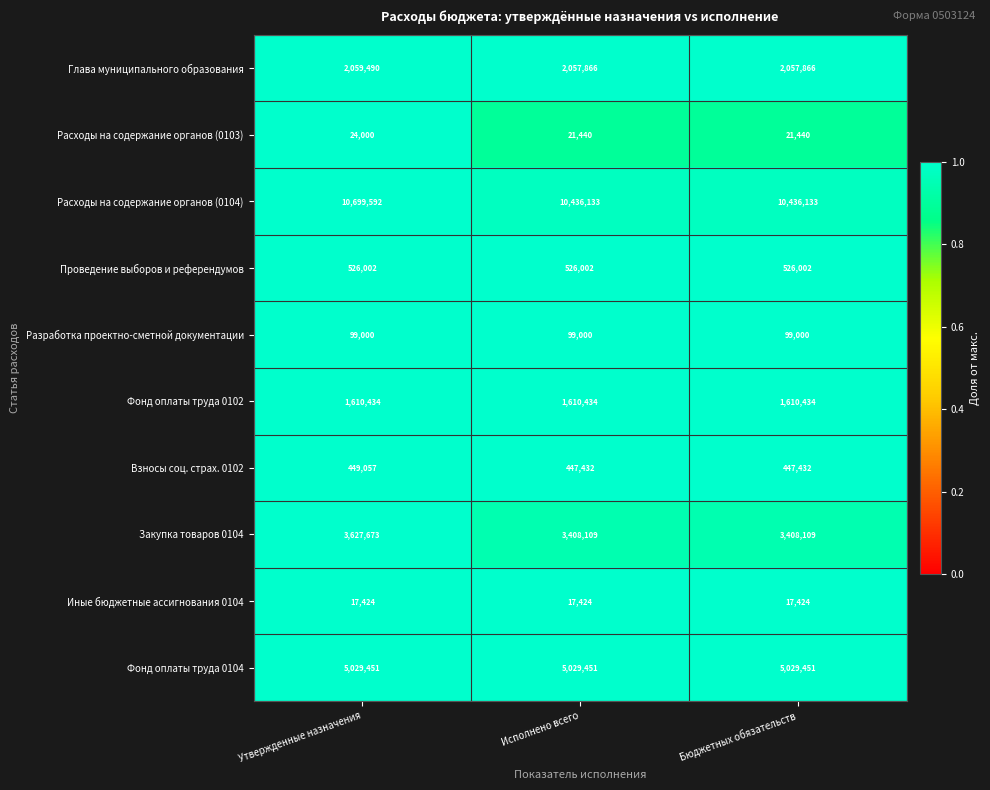

What is the total value across all series at Исполнено всего?

23653291